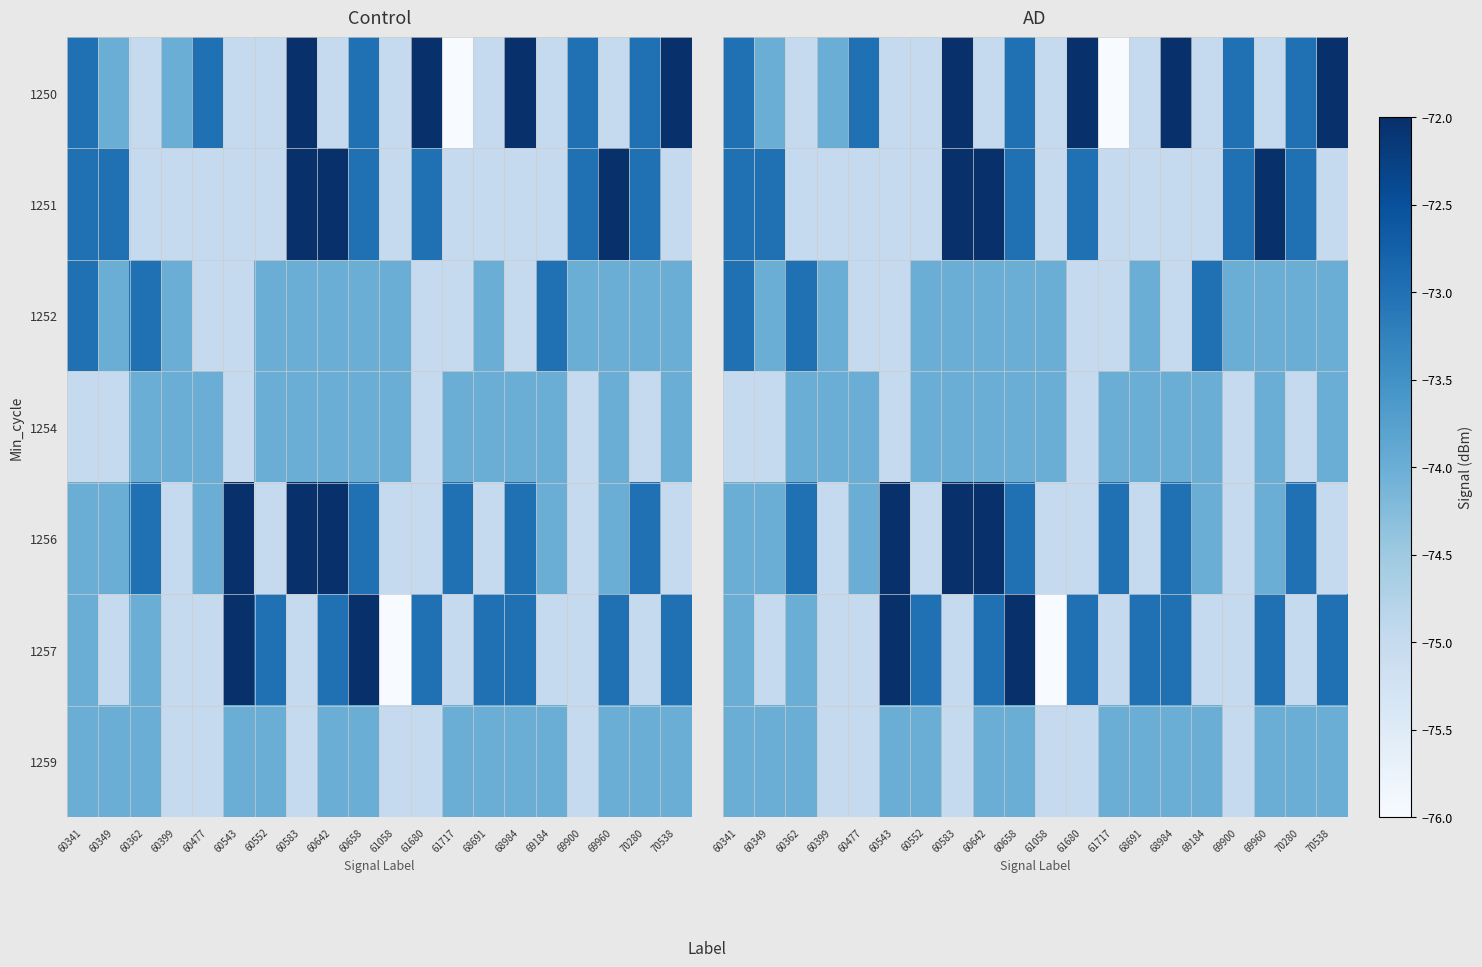

The value of 1254 at 60642 is -74. True or false?

True